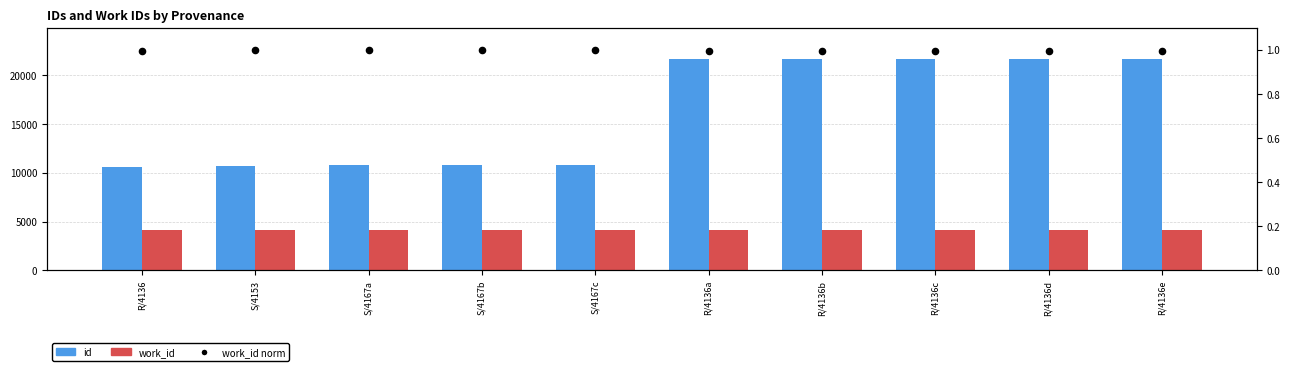

Which series reaches the maximum Y coordinate?

id